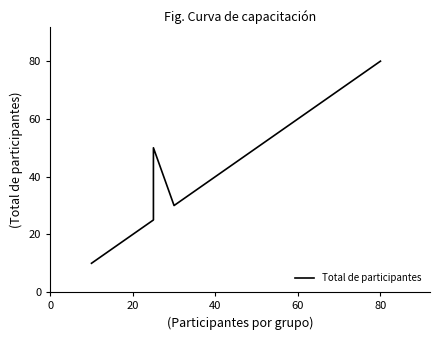

What is the difference between the maximum and minimum values?

70